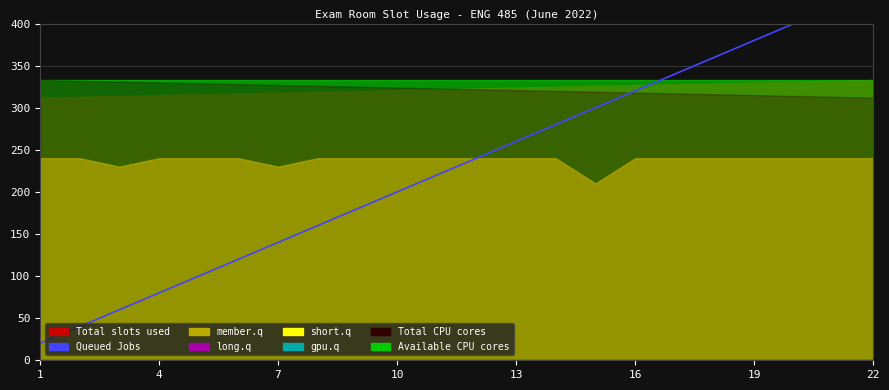

The value at 4 is 37. True or false?

False